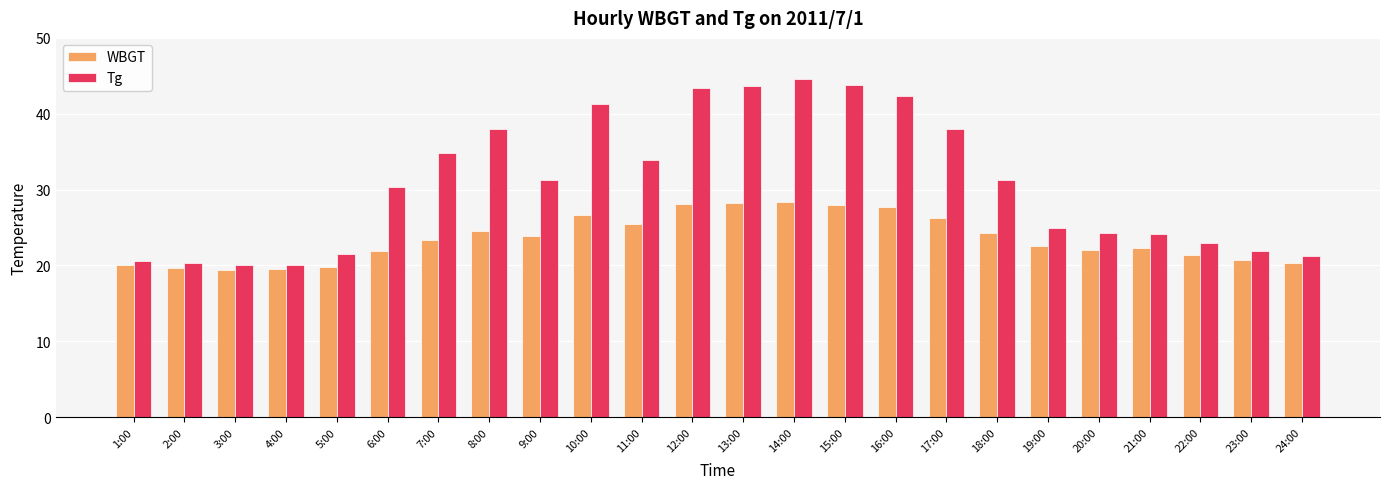

Which category has the highest value across all series?

14:00